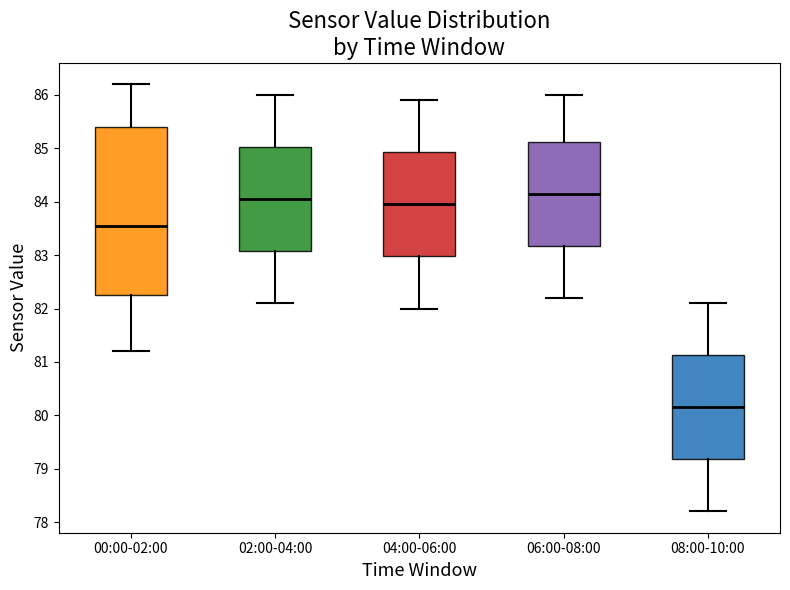

Which box is the tallest, from its lower edge to its upper edge?

00:00-02:00